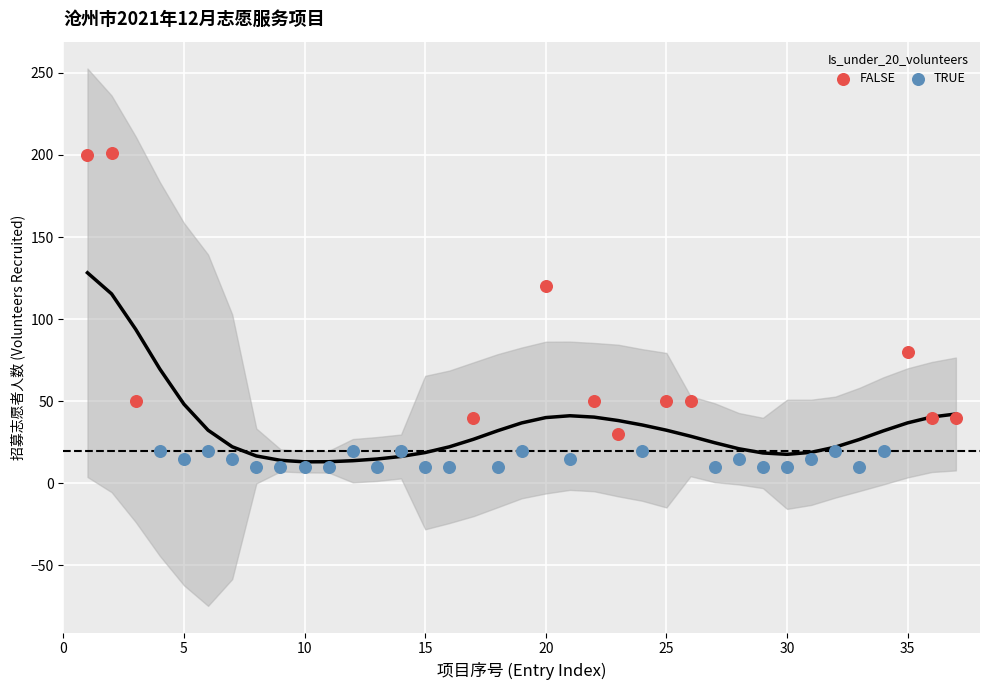

Which series has the widest spread of Y values?

FALSE